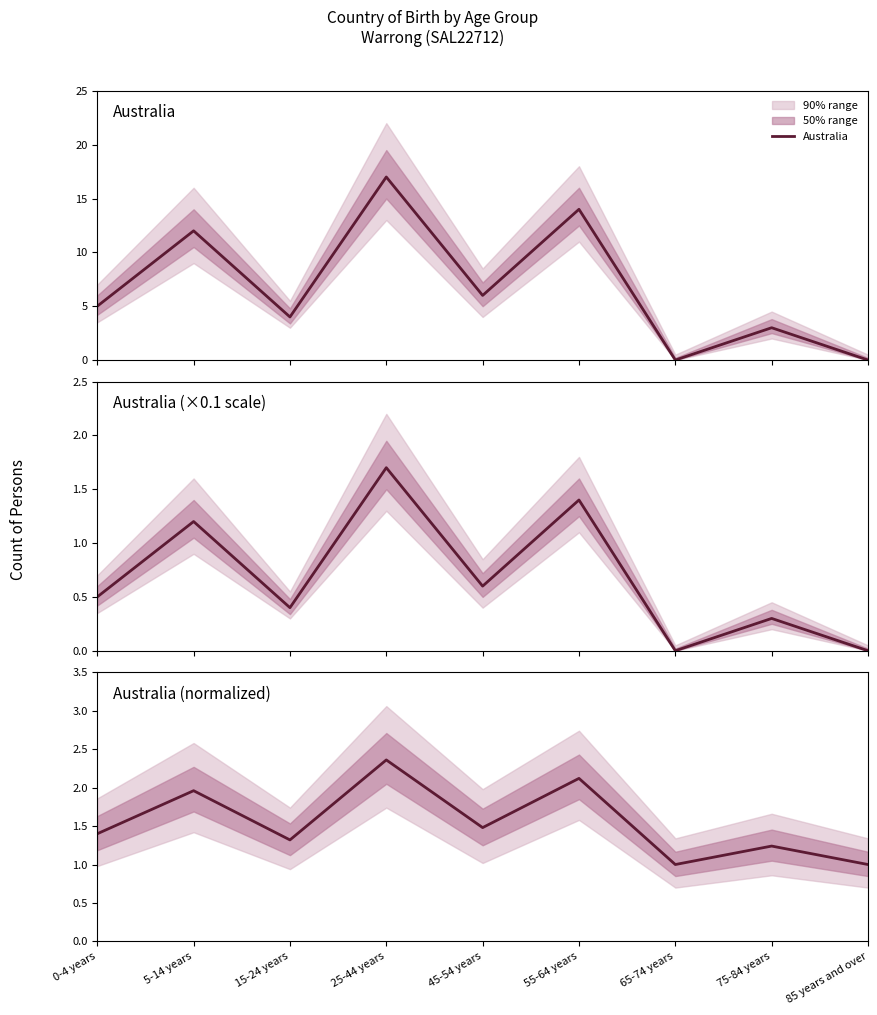

Which label corresponds to the smallest value in the chart?

65-74 years